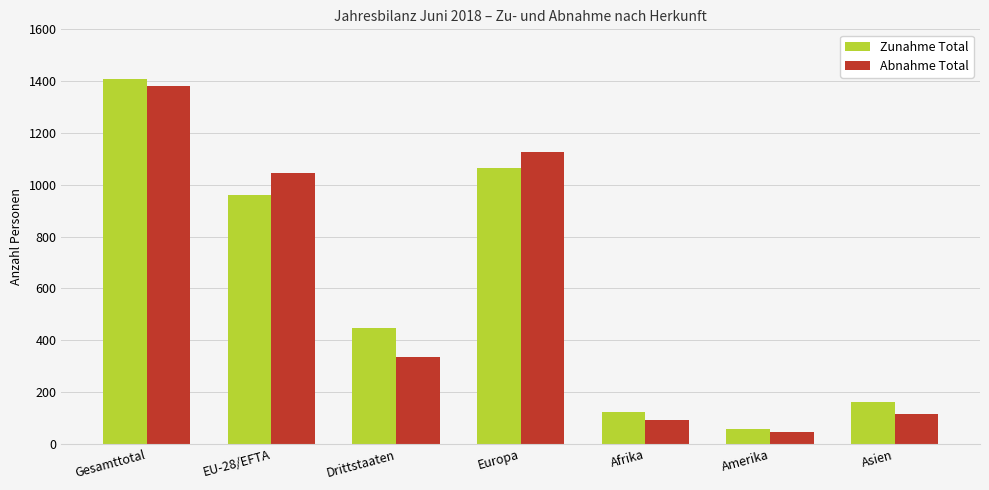

Reading right to left, transcribe all the data shown in this chart.

Zunahme Total: Asien=161	Amerika=59	Afrika=123	Europa=1064	Drittstaaten=449	EU-28/EFTA=961	Gesamttotal=1410
Abnahme Total: Asien=114	Amerika=45	Afrika=93	Europa=1128	Drittstaaten=335	EU-28/EFTA=1047	Gesamttotal=1382